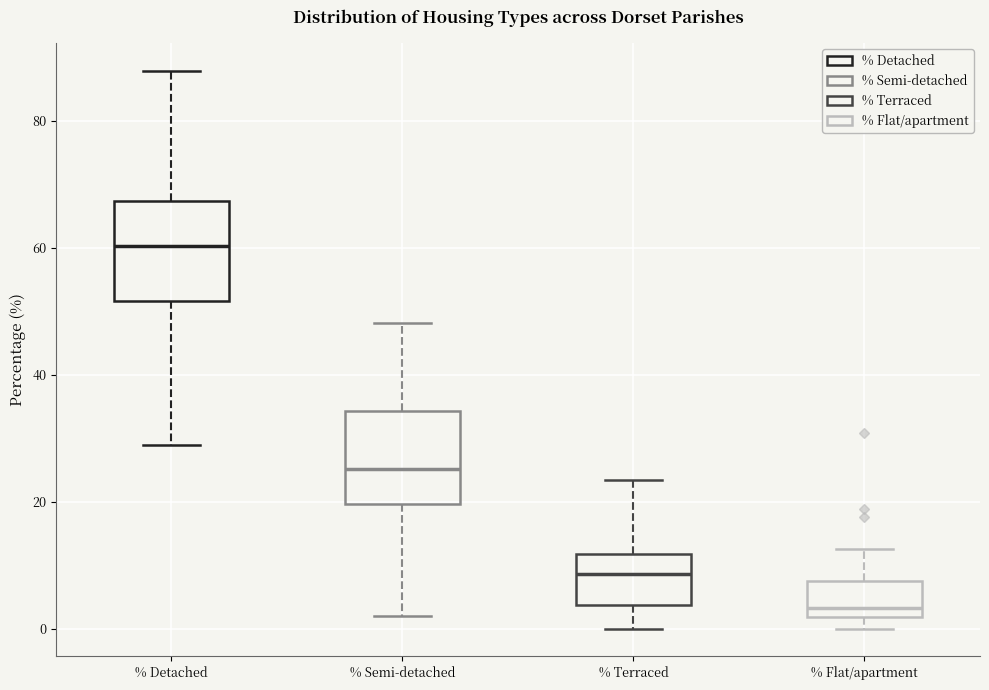

Which box's median line is the lowest?

% Flat/apartment